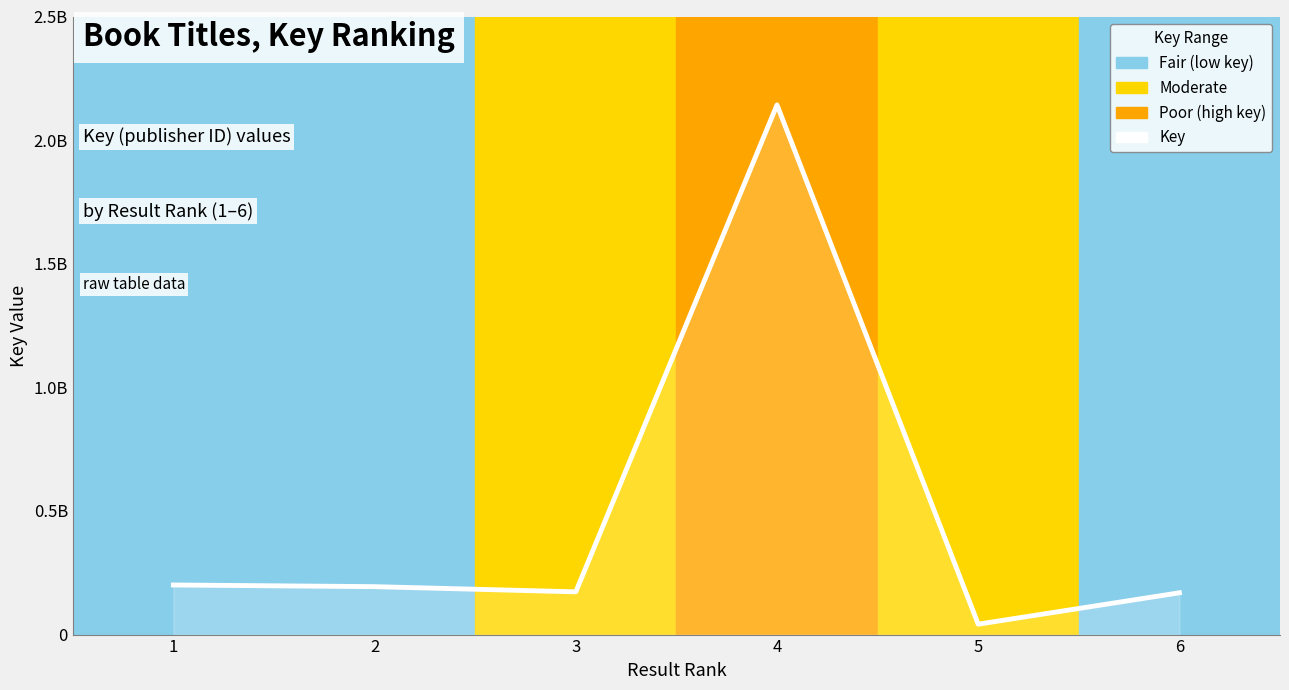

Is this an area chart (filled region under the line)?

Yes